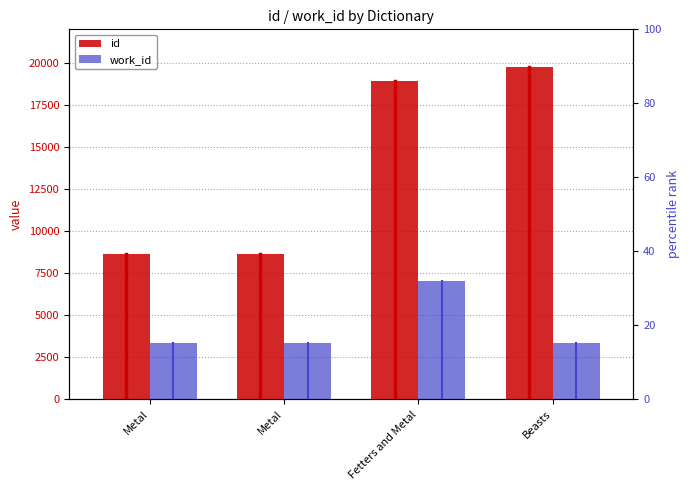

What is the average value of the work_id series?

4255